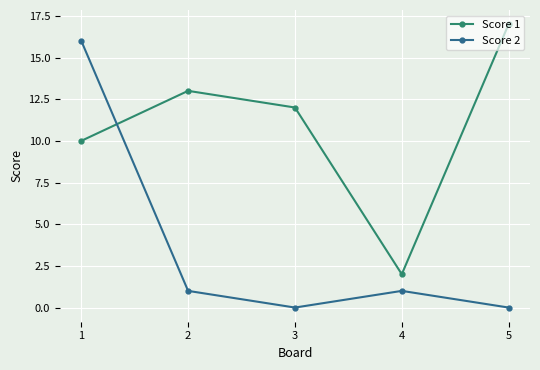

Is the value of Score 2 at 2 greater than the value of Score 1 at 3?

No